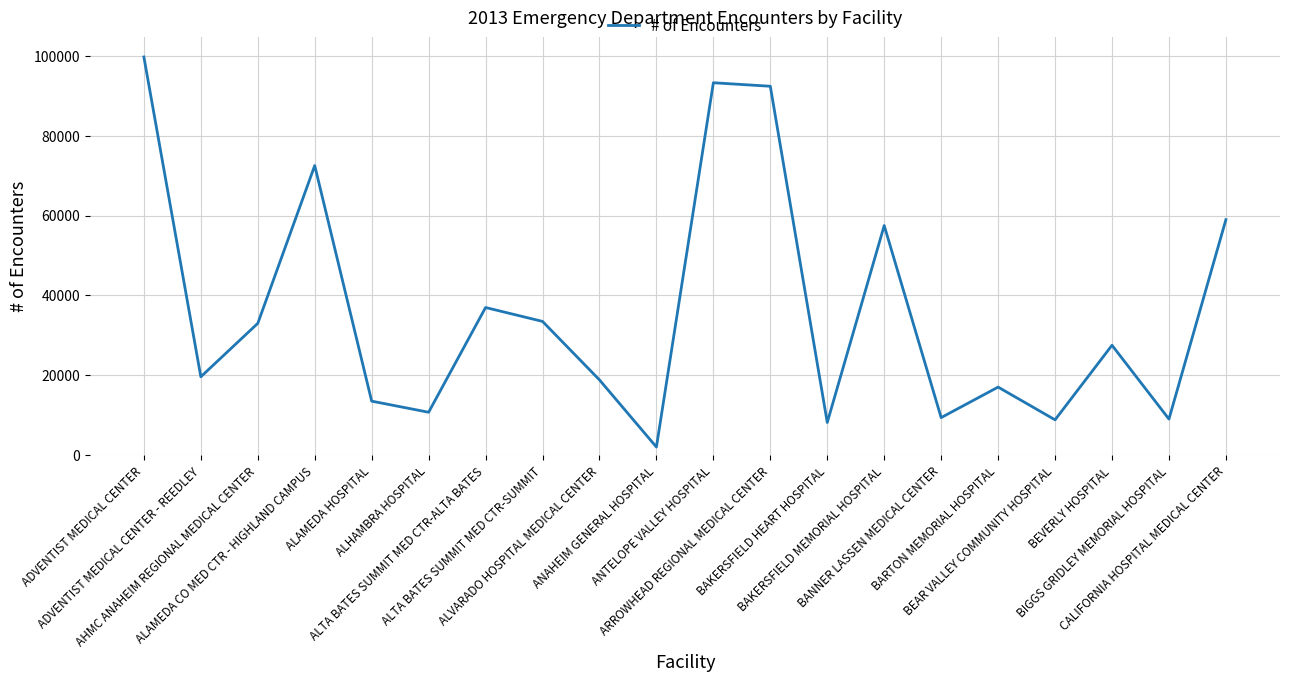

What is the difference between the maximum and minimum values?

97627